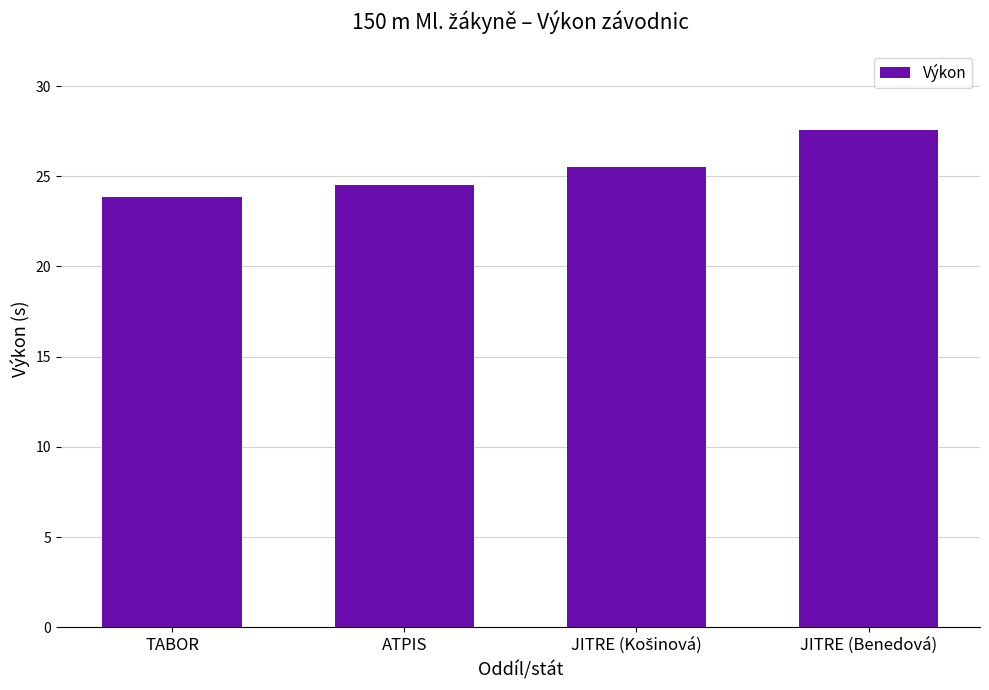

The value at JITRE (Benedová) is 16.2. True or false?

False